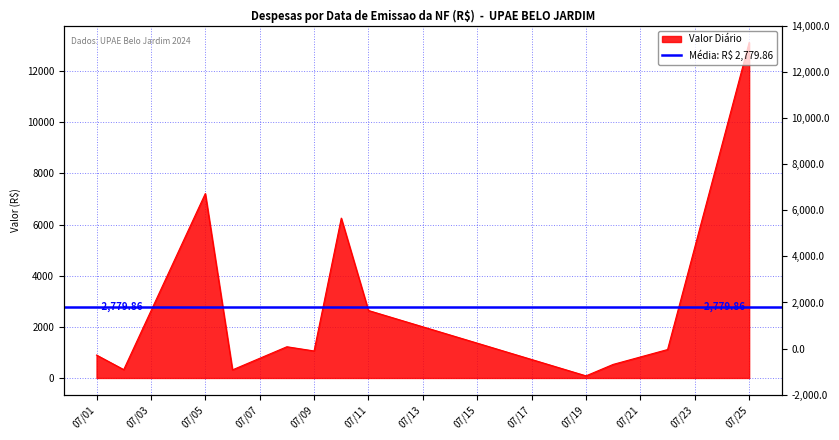

True or false: there are more than 2 points higher than both neighbors.

True